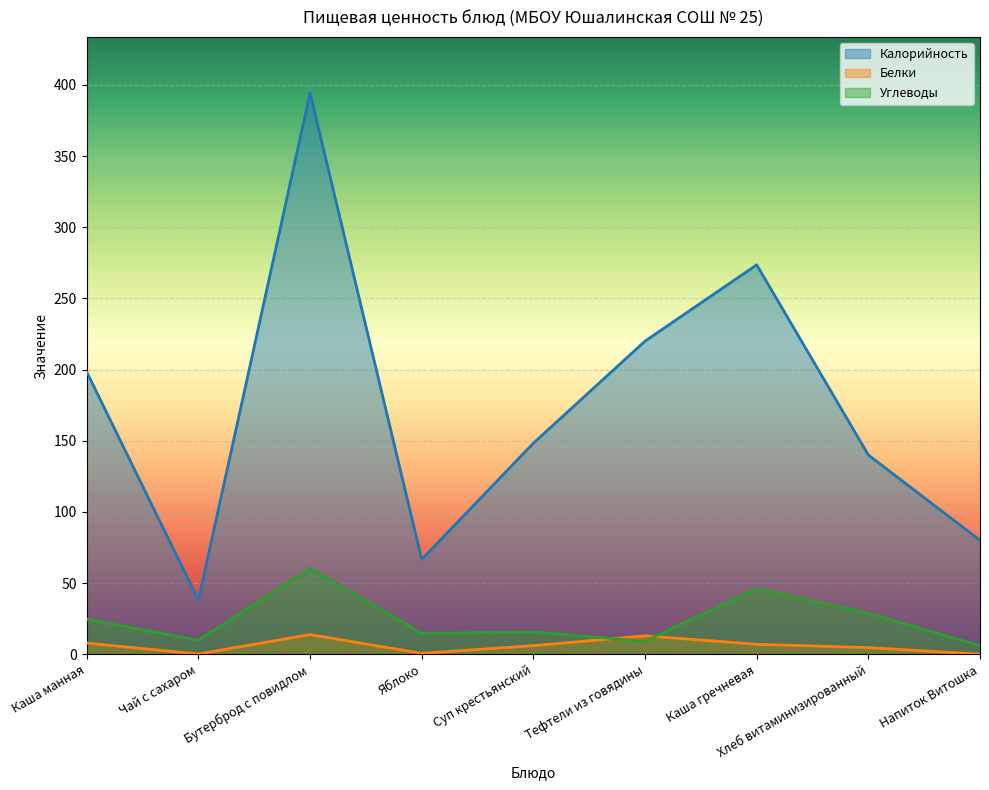

Which series has the largest range (max minus min)?

Калорийность